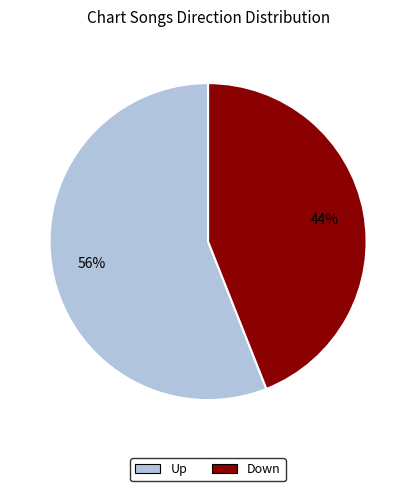

Do Up and Down together represent more than half of the pie?

Yes